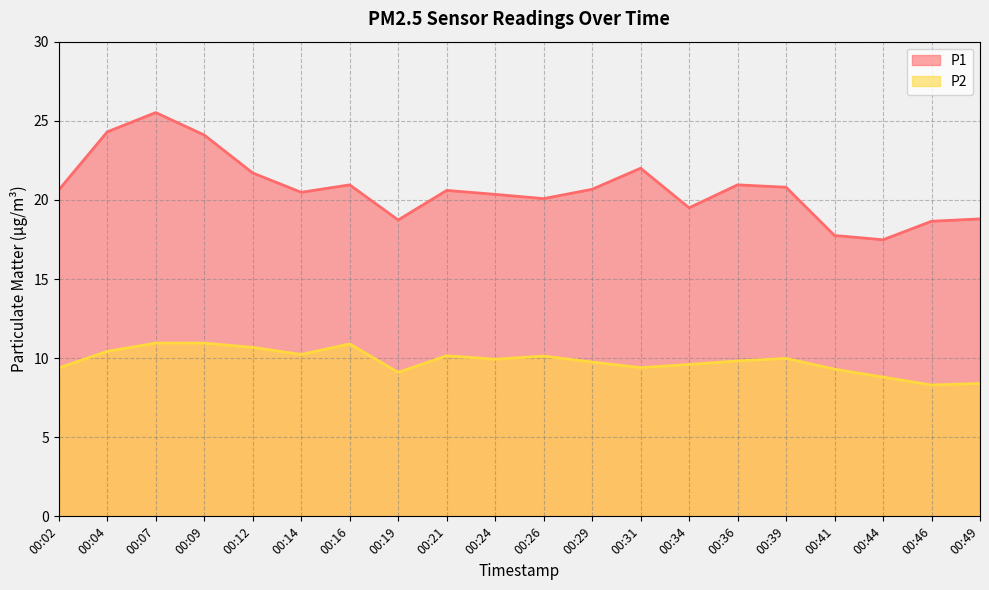

Which series has the largest total across all categories?

P1